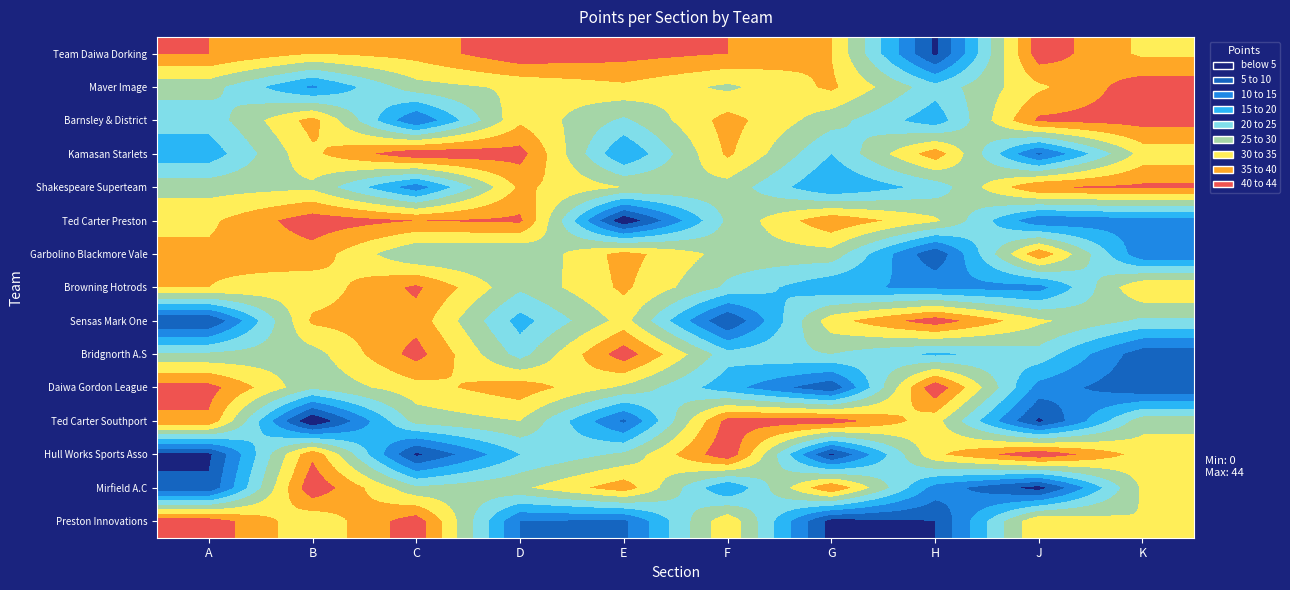

At how many categories does at least one series exceed 2?

10